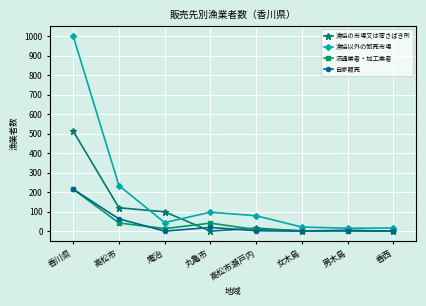

What is the difference between the second highest and minimum values in the 流通業者・加工業者 series?

42